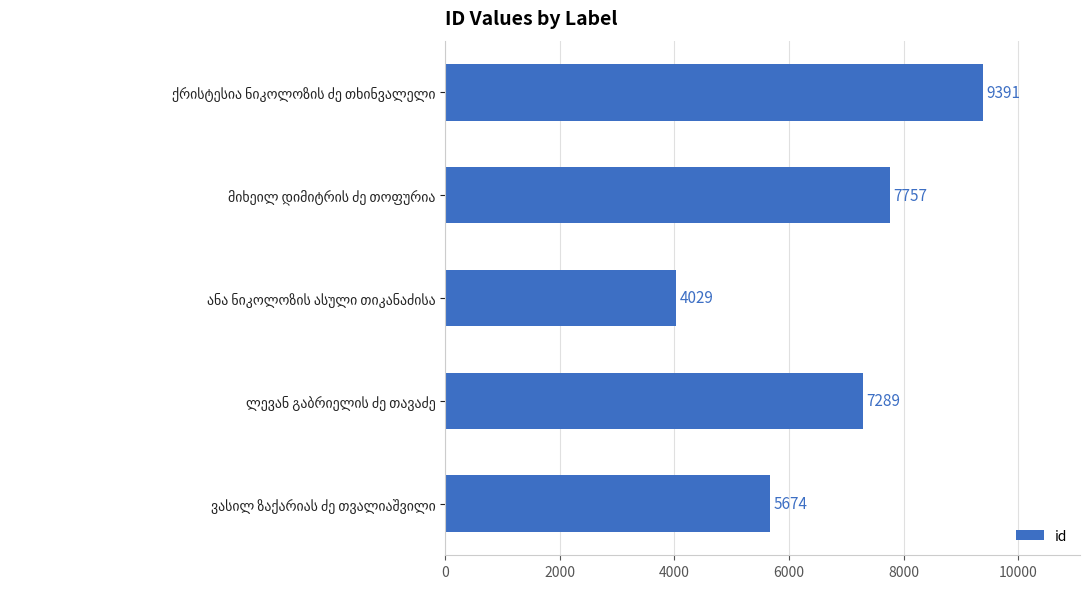

What is the minimum value shown in the chart?

4029